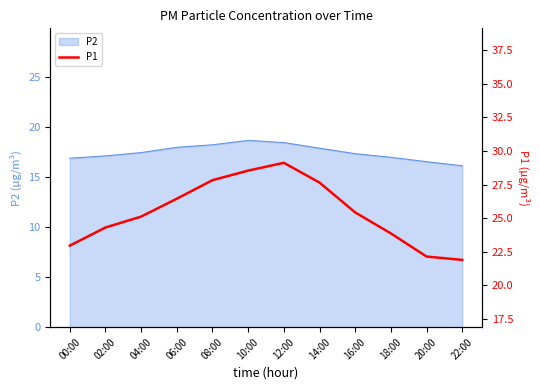

The value at 20:00 is 30.3. True or false?

False